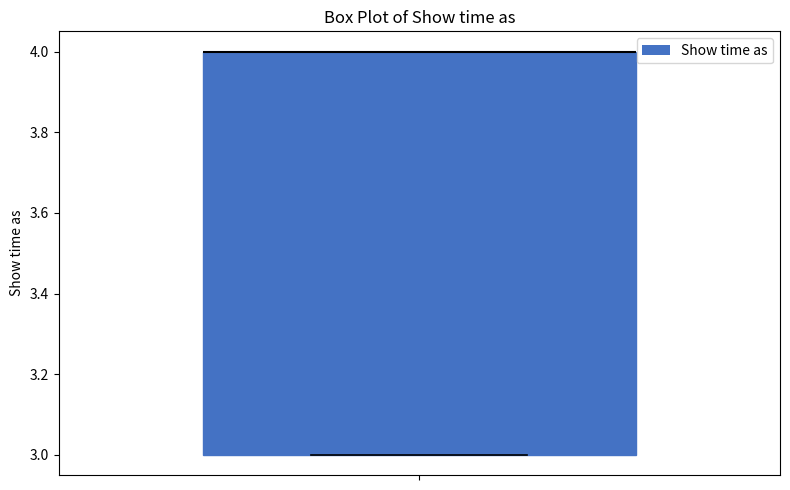

Read this box plot against the y-axis: the position of the median line, the range covered by the box, and the ends of both whiskers. The values are not printed on the chart, so give them approximately, as read against the axis.

median 4 (drawn on the box's upper edge), box 3 to 4, whiskers 3 to 4